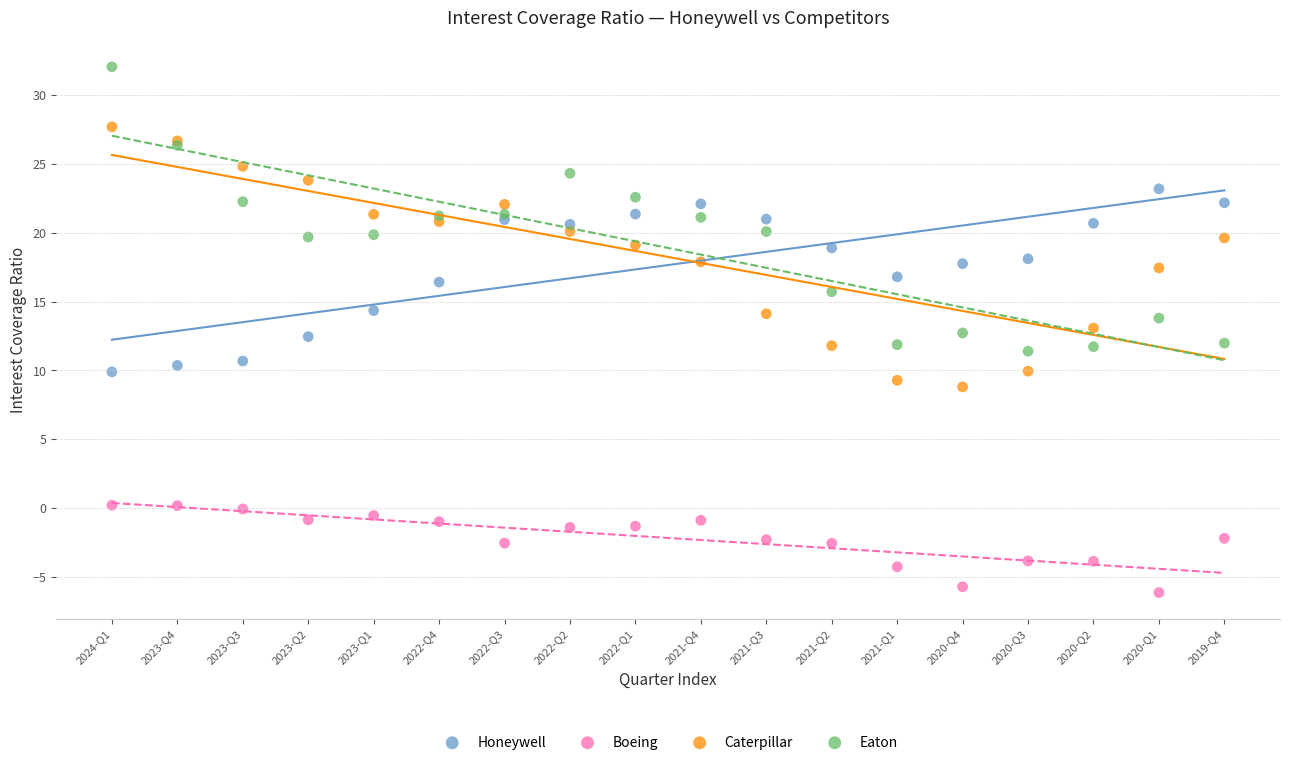

What are all the series names shown in the legend?

Honeywell, Boeing, Caterpillar, Eaton